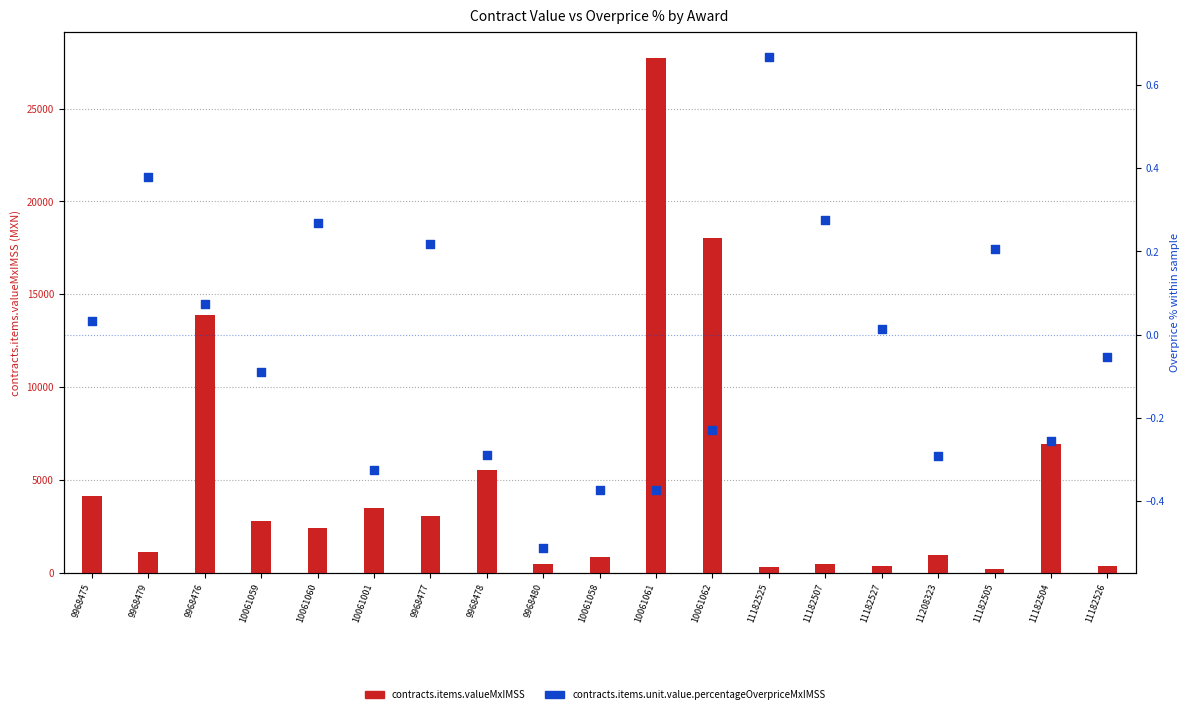

Which series reaches the minimum Y coordinate?

contracts.items.unit.value.percentageOverpriceMxIMSS